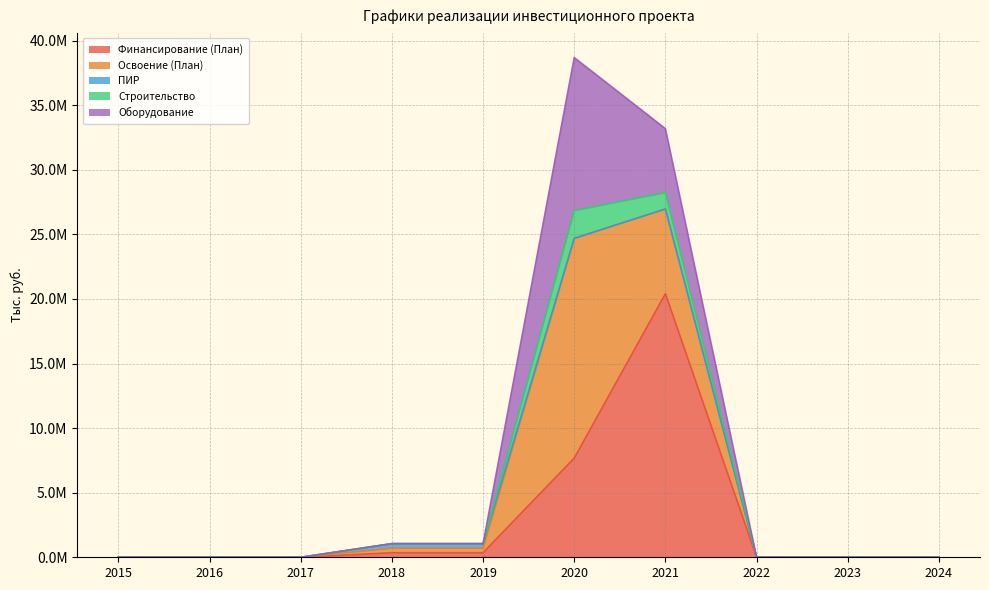

True or false: Оборудование and Освоение (План) cross at least once.

False